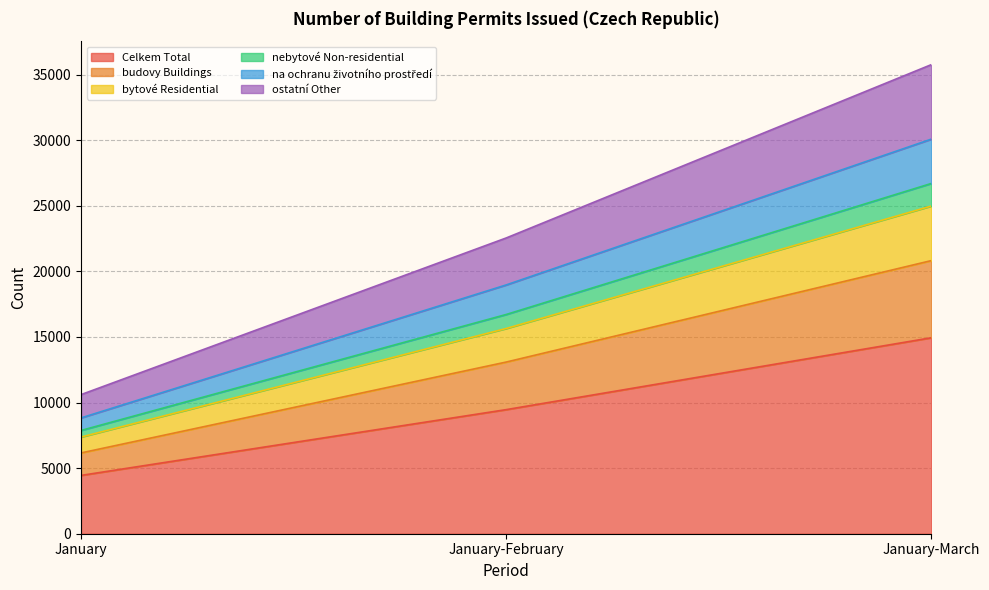

At which category is the sum across all series the highest?

January-March